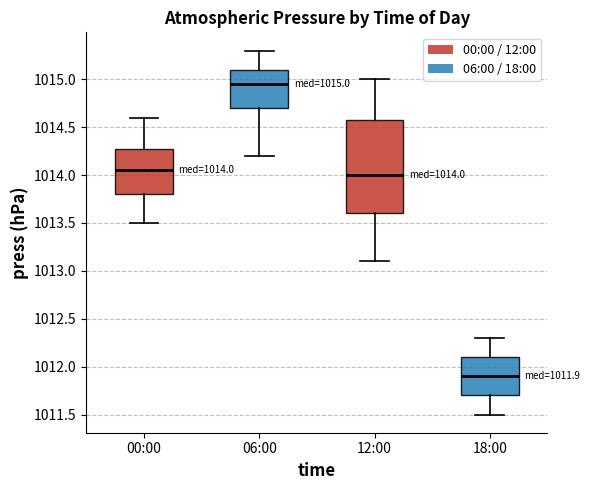

Comparing the boxes themselves (not the whiskers), which one is the tallest?

12:00